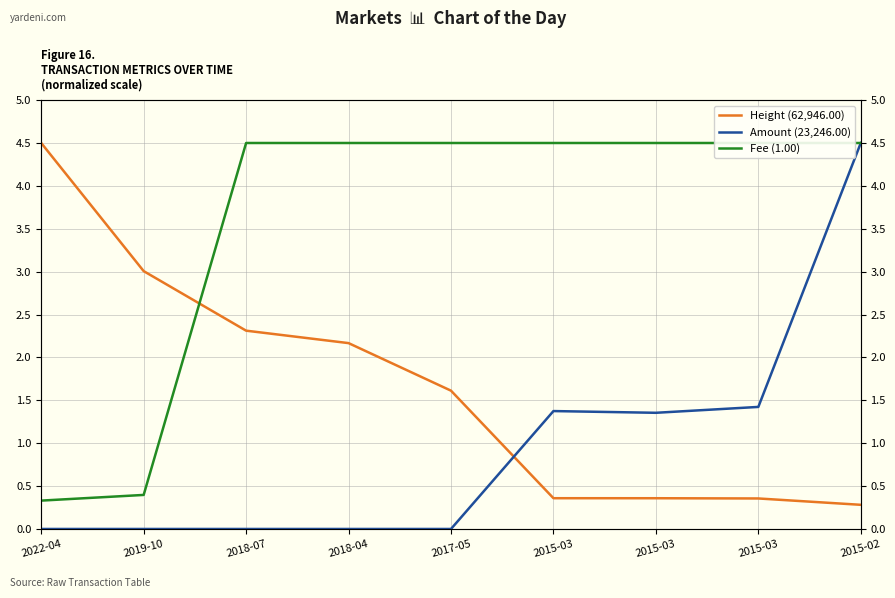

Is it true that Amount (23,246.00) equals 1.4 at 2015-03?

True